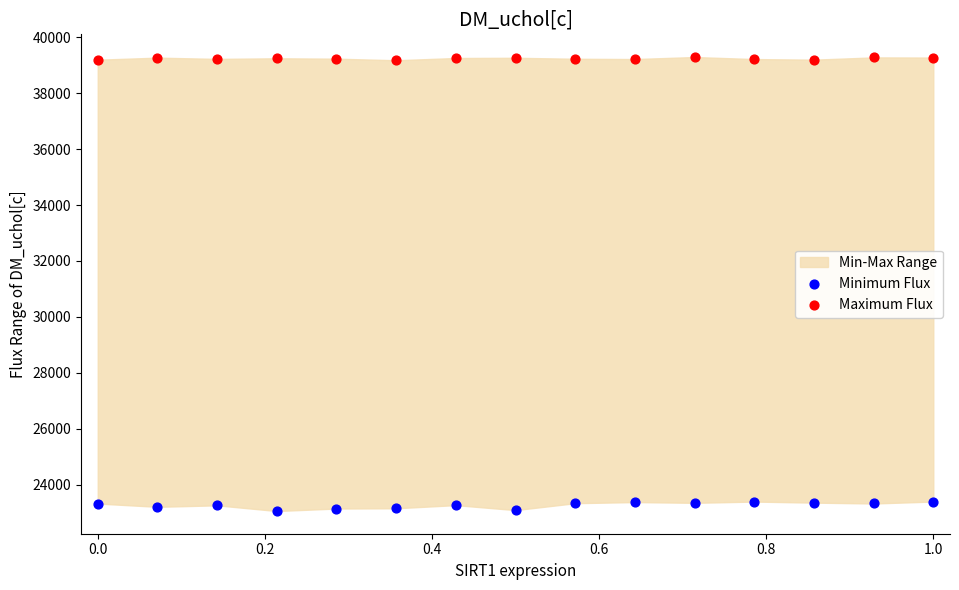

Across all data points, what is the range of Y values (max minus min)?

16220